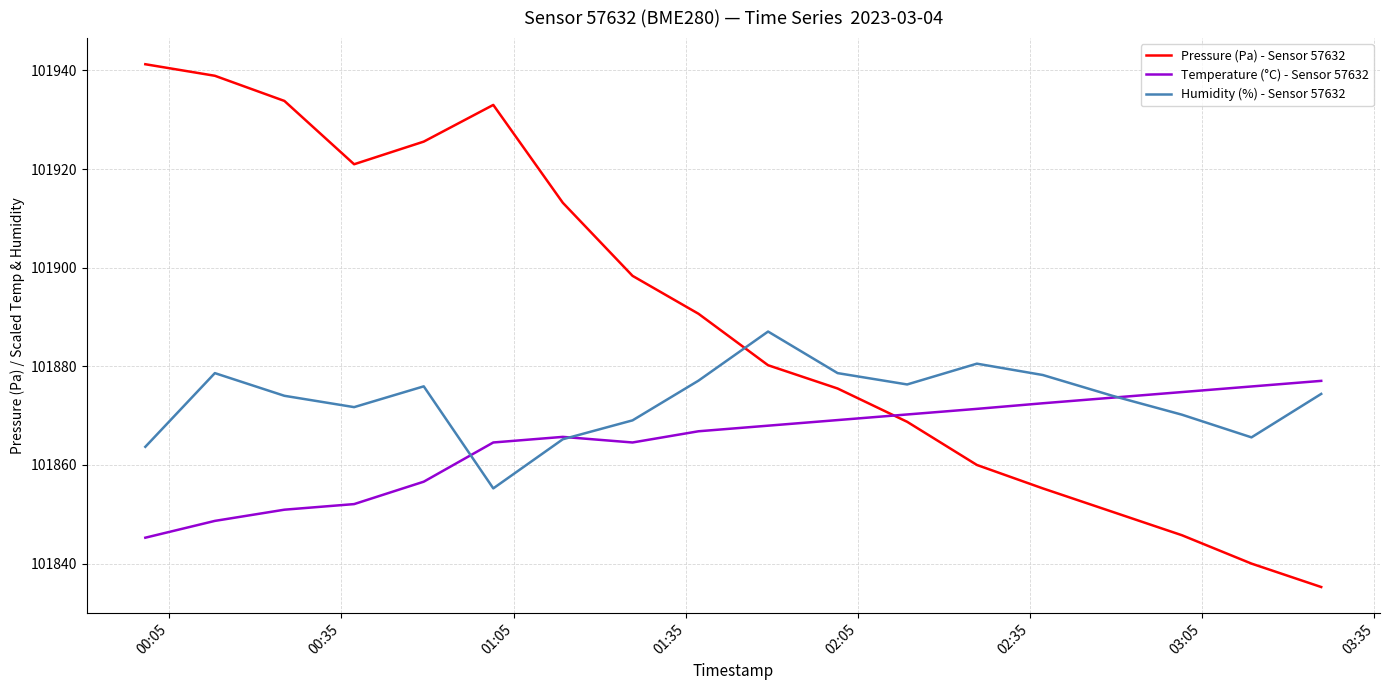

Which series has the largest range (max minus min)?

Pressure (Pa) - Sensor 57632